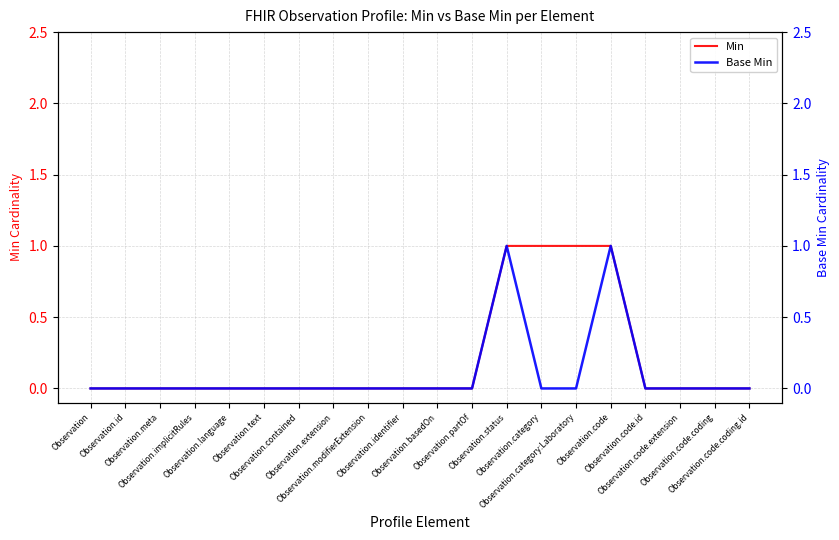

What is the label of the 14th point from the right?

Observation.contained